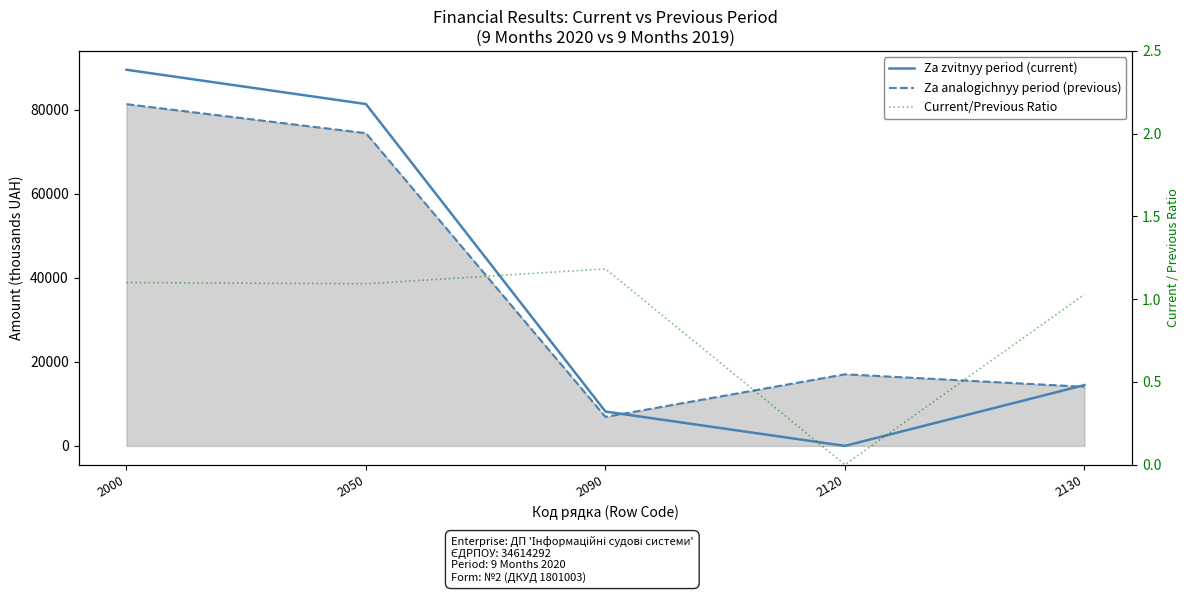

Where is Za zvitnyy period (current) nearest to the value 44796?

2130